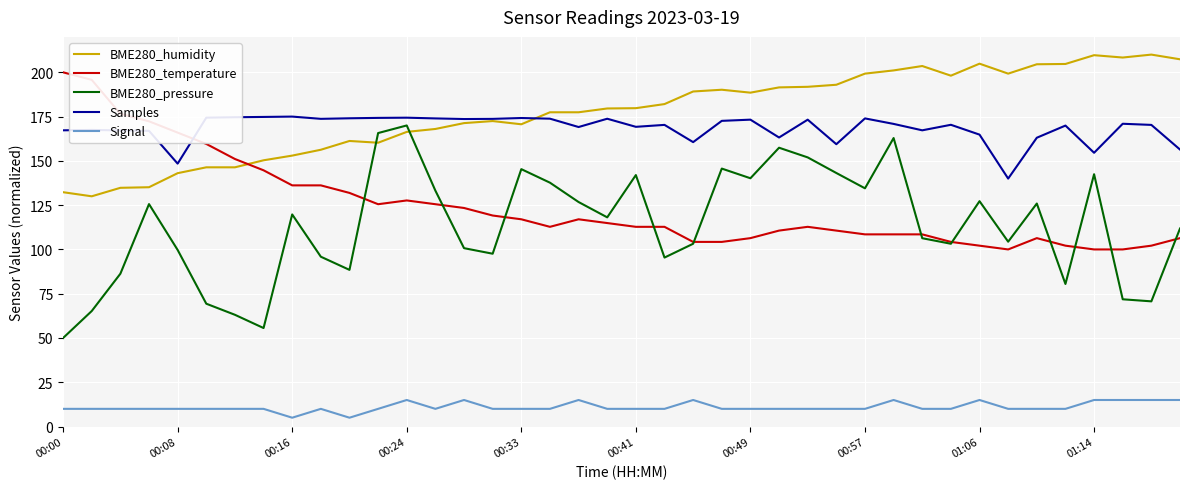

How many interior local peaks does the BME280_pressure series have?

11